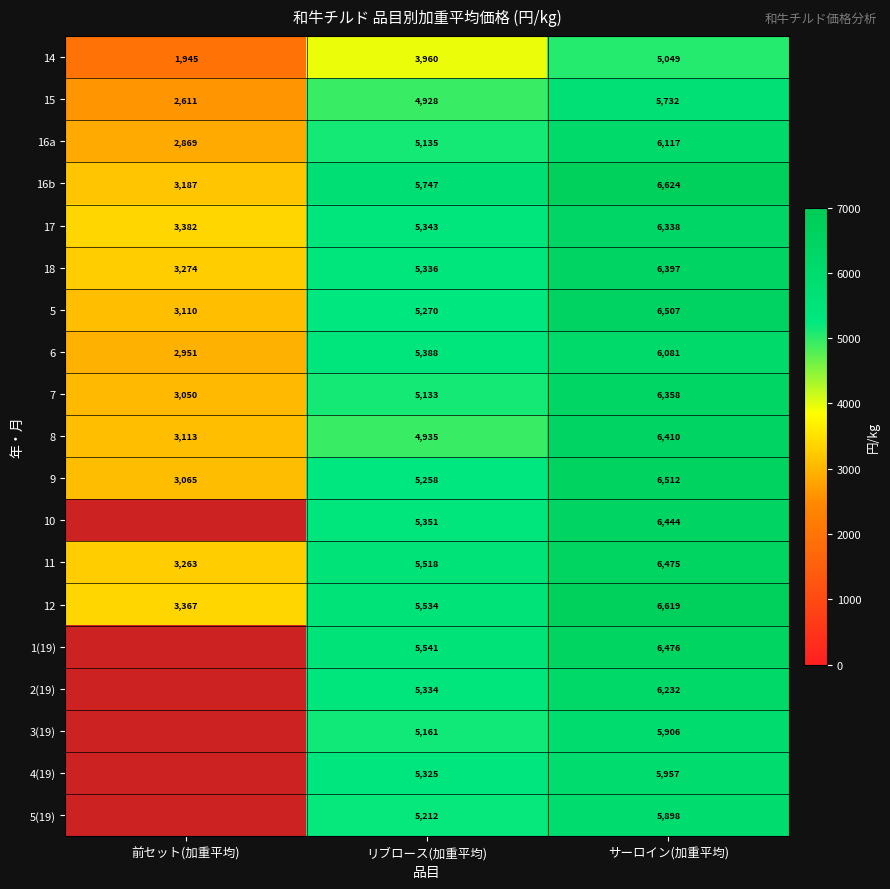

How many data points does each series have?

3